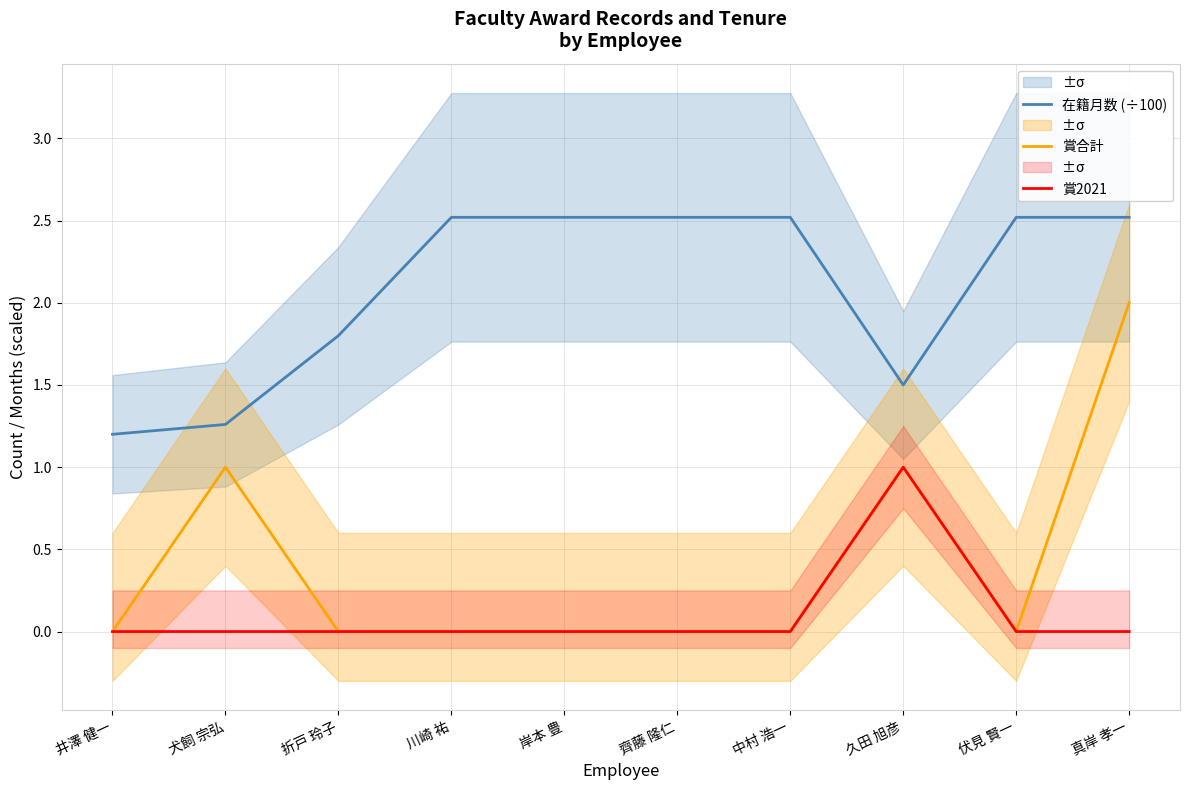

True or false: 在籍月数 (÷100) and 賞合計 intersect in this chart.

False